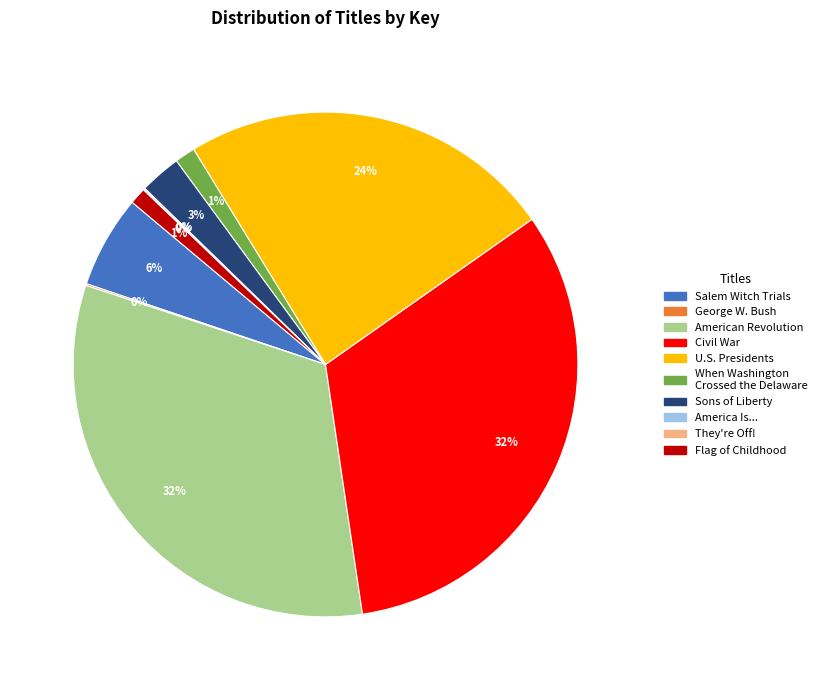

The When Washington Crossed the Delaware slice represents 11% of the pie. True or false?

False